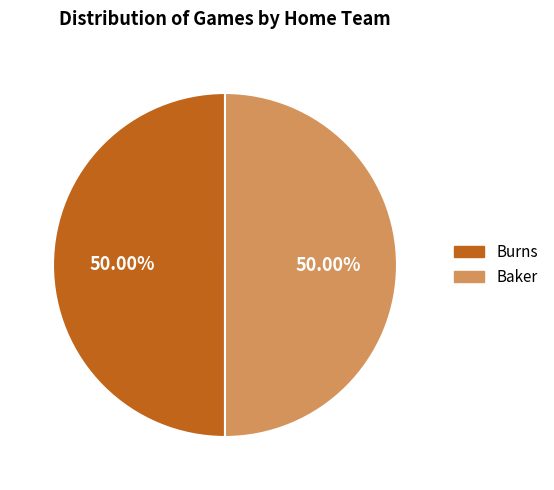

To the nearest percent, what percentage of the pie is Burns?

50%